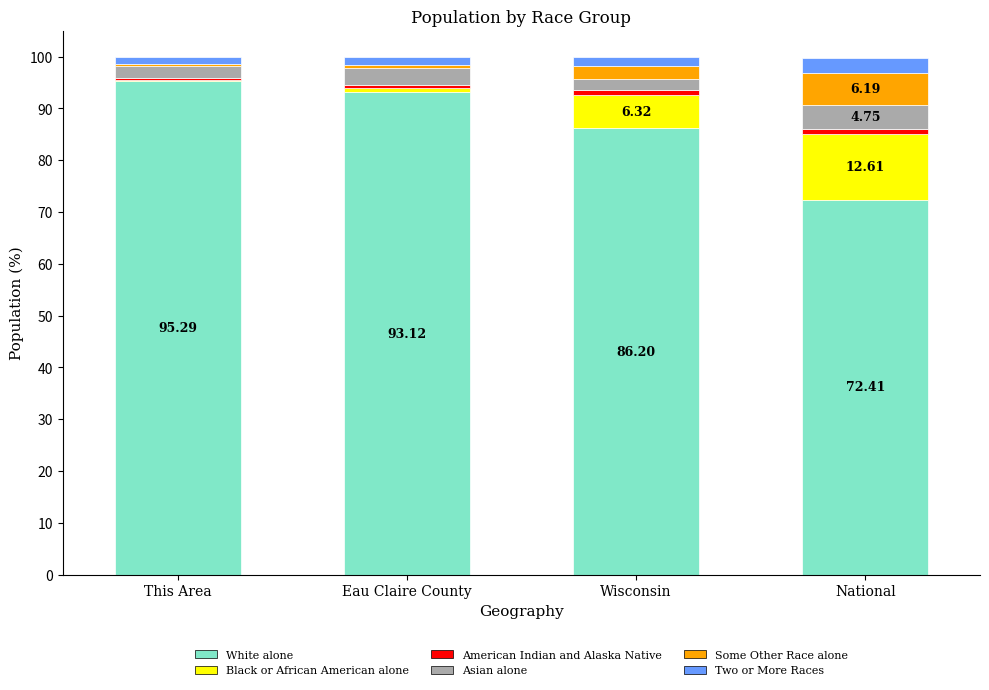

At which label does White alone reach its peak?

This Area